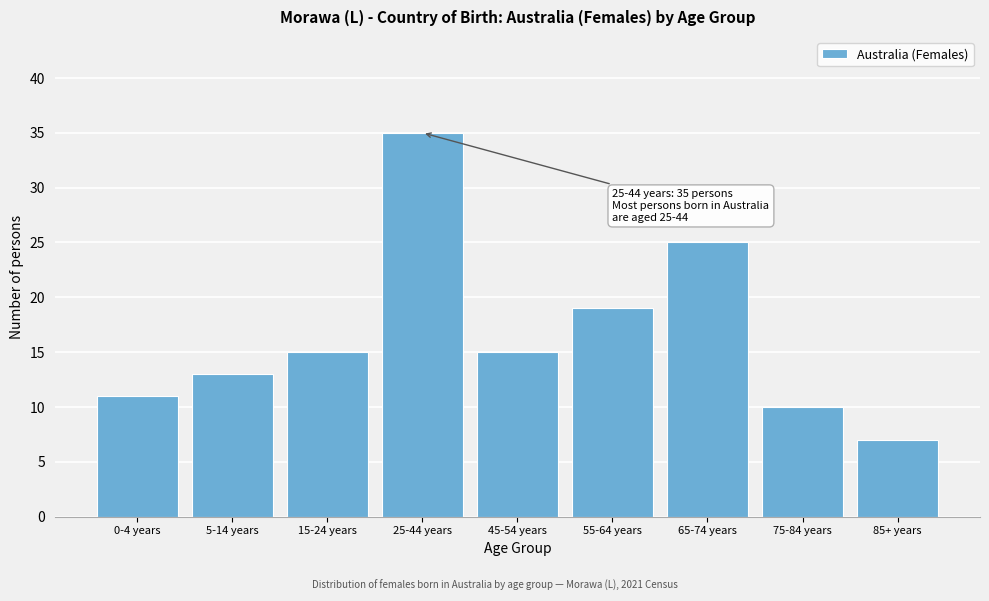

Reading right to left, transcribe all the data shown in this chart.

85+ years=7	75-84 years=10	65-74 years=25	55-64 years=19	45-54 years=15	25-44 years=35	15-24 years=15	5-14 years=13	0-4 years=11